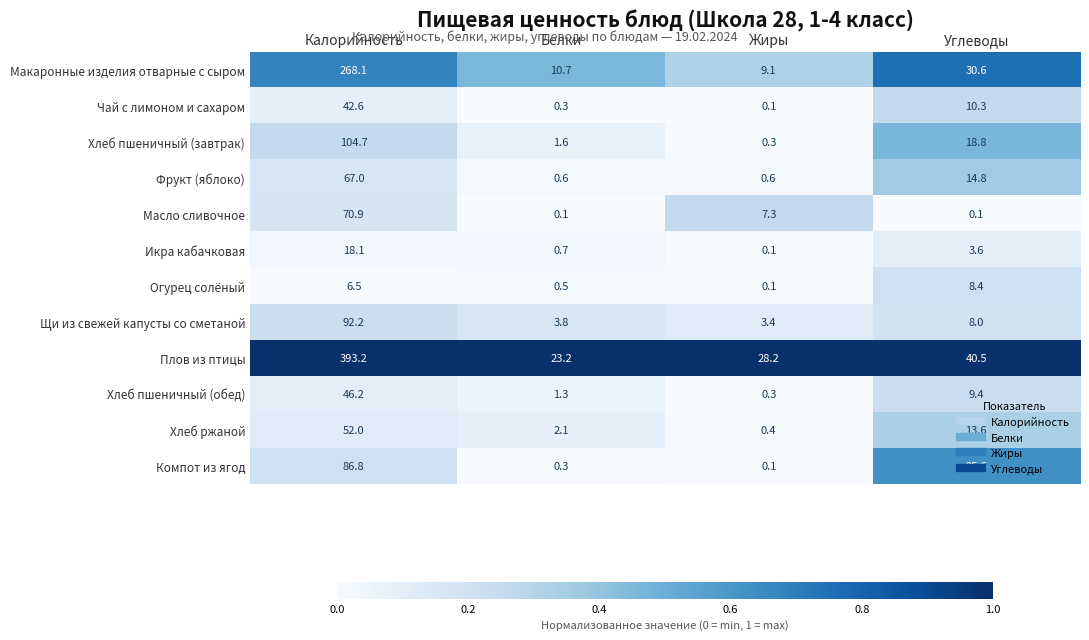

Rank the categories by Хлеб пшеничный (обед) value from highest to lowest.

Калорийность, Углеводы, Белки, Жиры